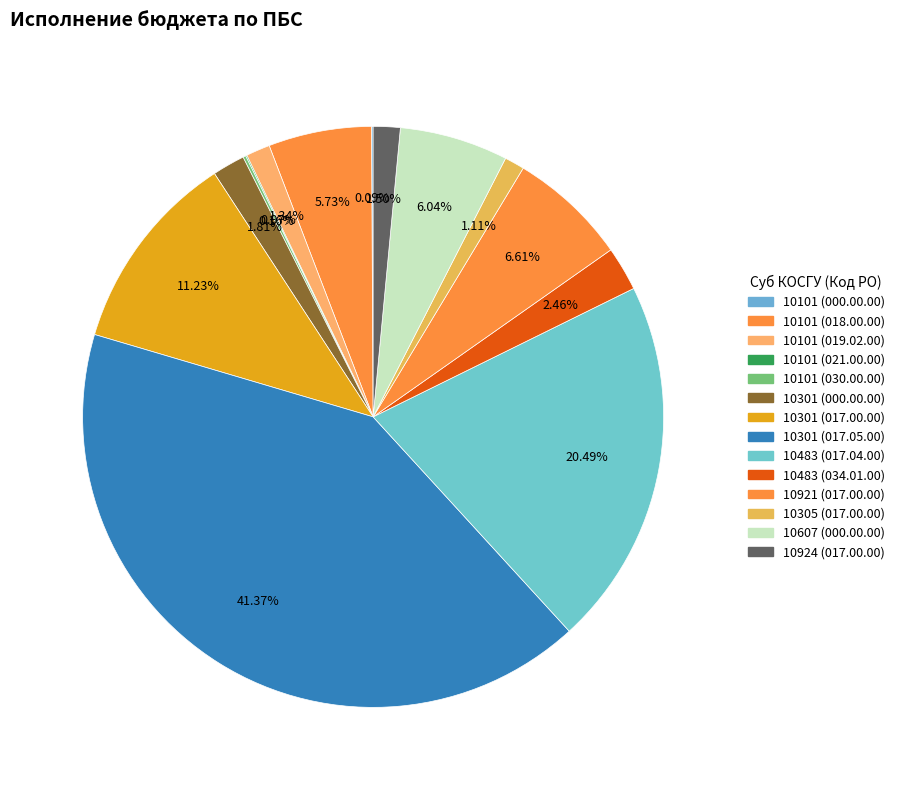

How many segments does this pie chart have?

14